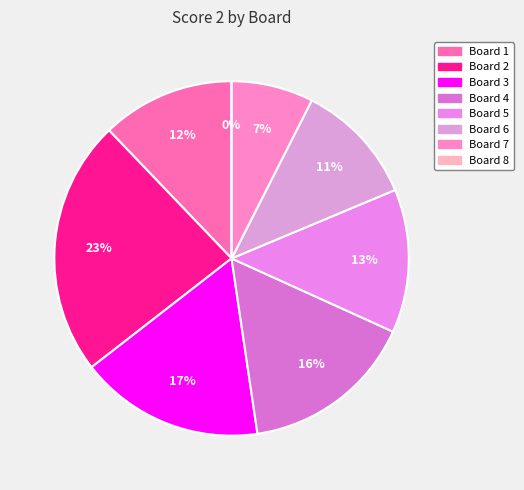

Does Board 4 account for over 50% of the chart?

No